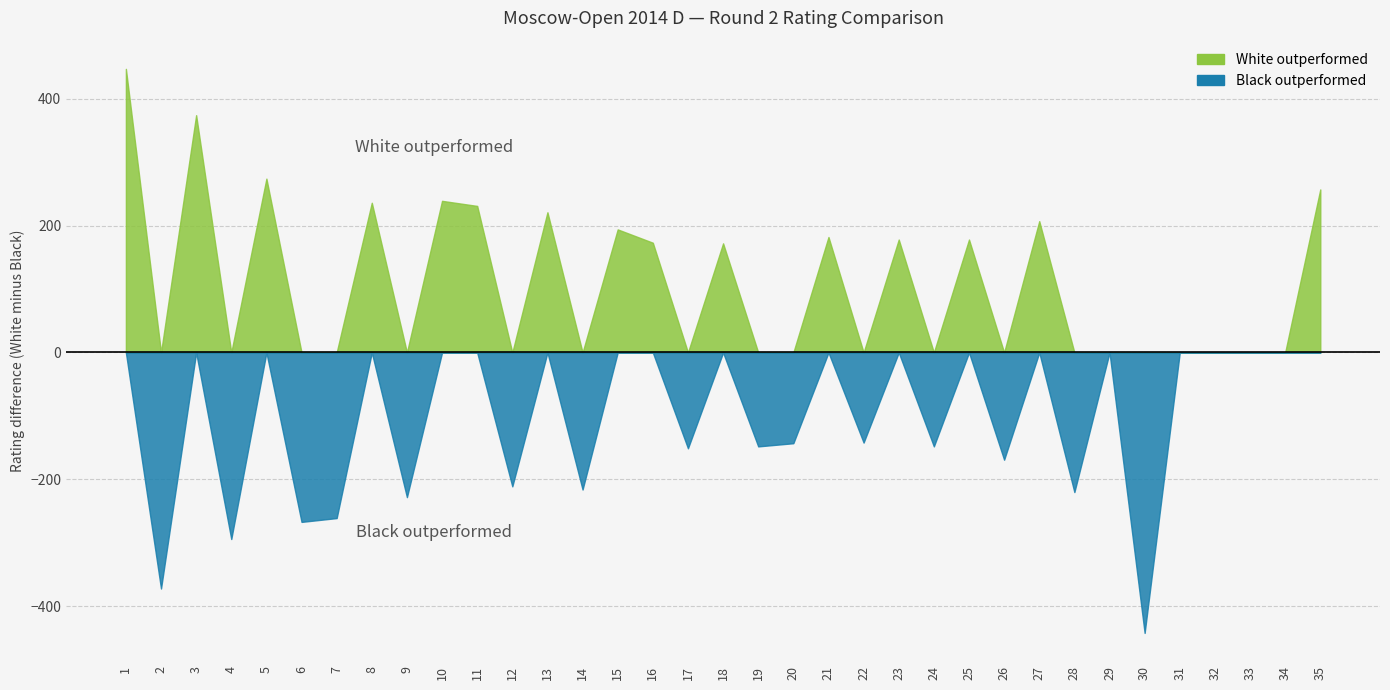

True or false: Black rating and White rating intersect in this chart.

True